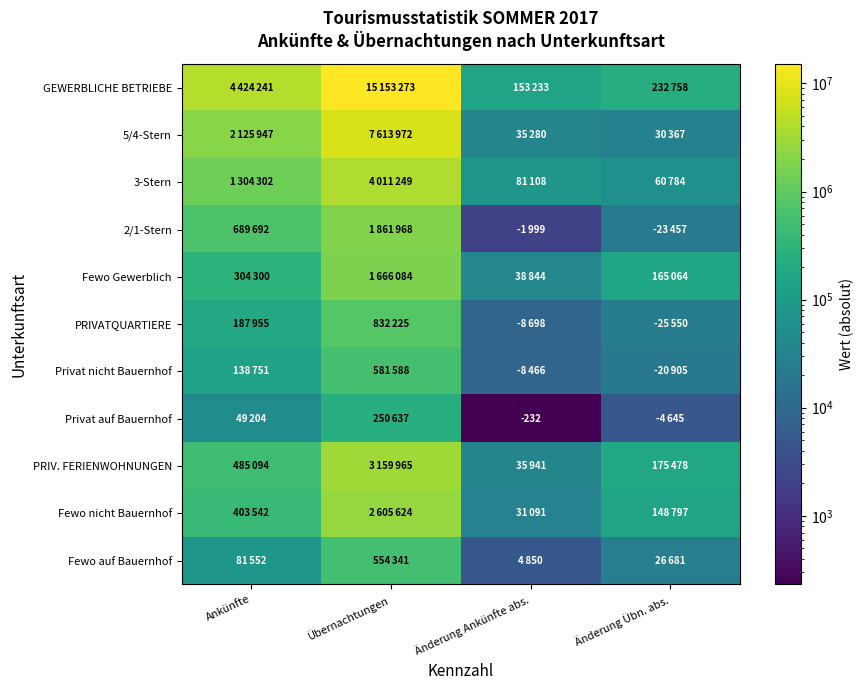

Rank the categories by 3-Stern value from lowest to highest.

Änderung Übn. abs., Änderung Ankünfte abs., Ankünfte, Übernachtungen